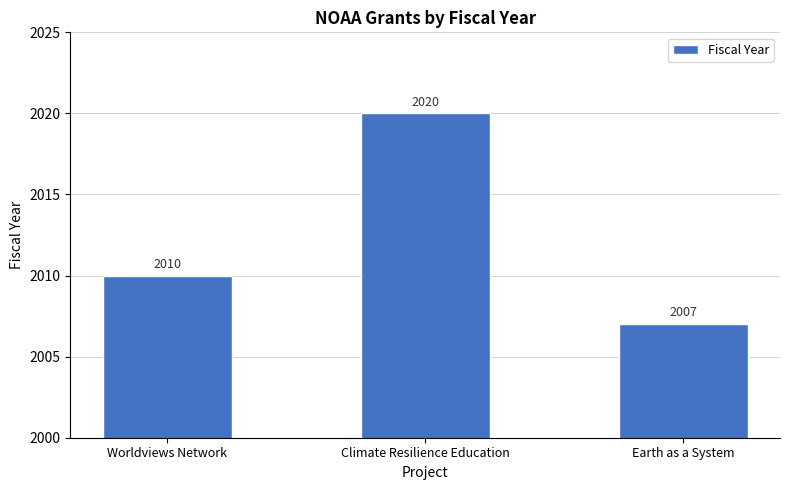

What is the value of the 2nd bar from the left?

2020